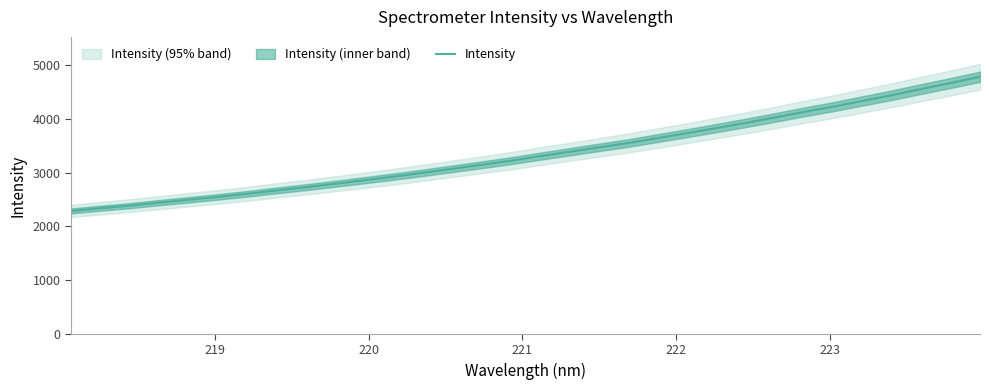

What is the value of the 12th point from the left?

2926.4